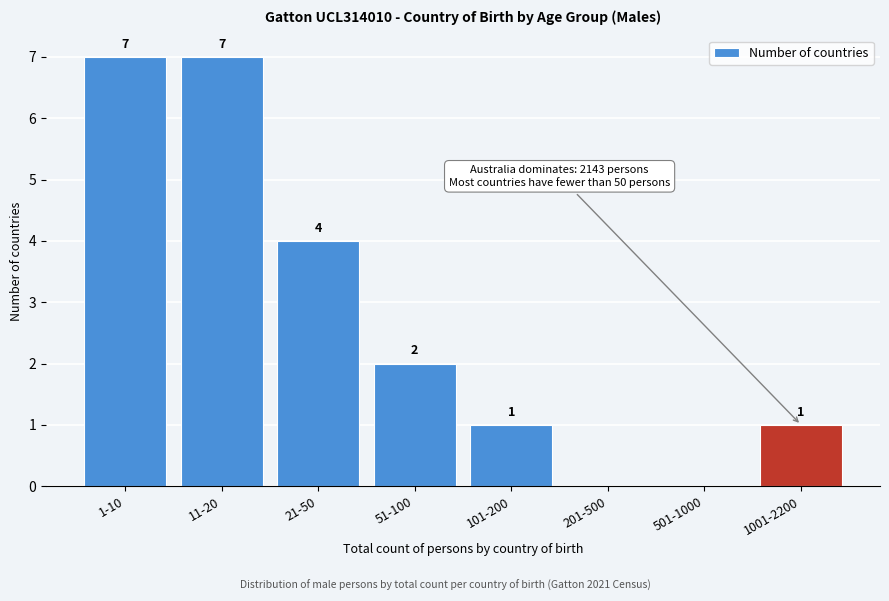

Reading right to left, transcribe all the data shown in this chart.

1001-2200=1	501-1000=0	201-500=0	101-200=1	51-100=2	21-50=4	11-20=7	1-10=7